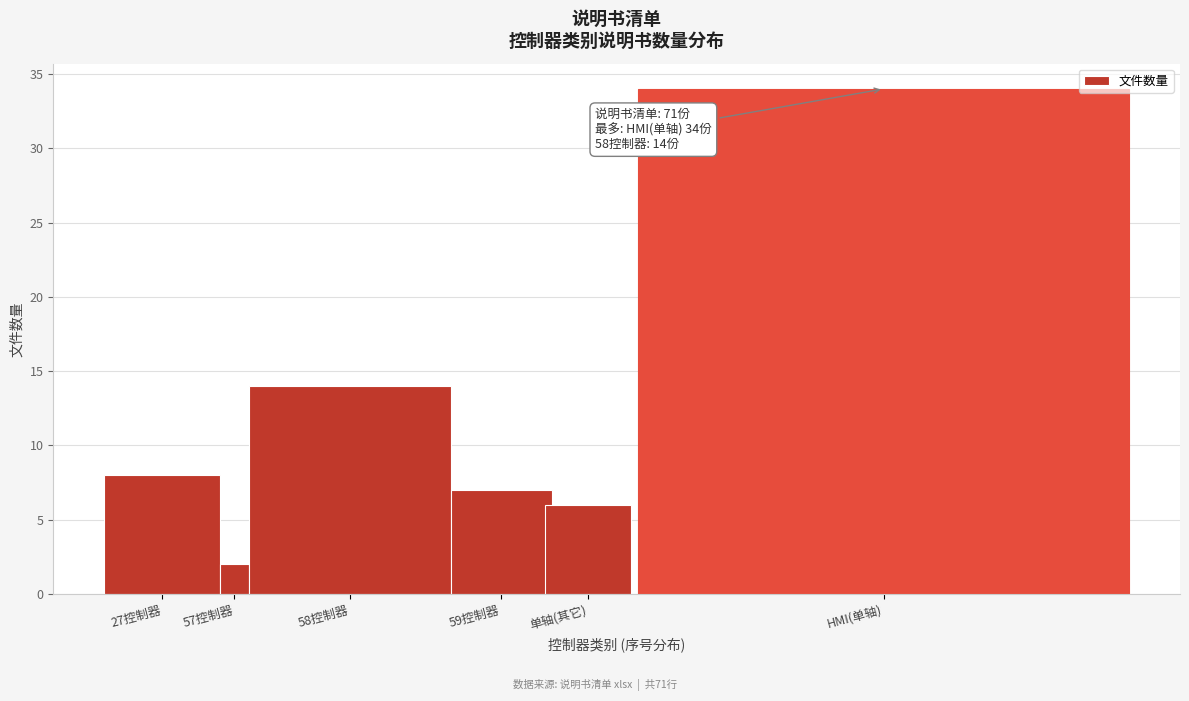

Reading right to left, transcribe all the data shown in this chart.

34	6	7	14	2	8